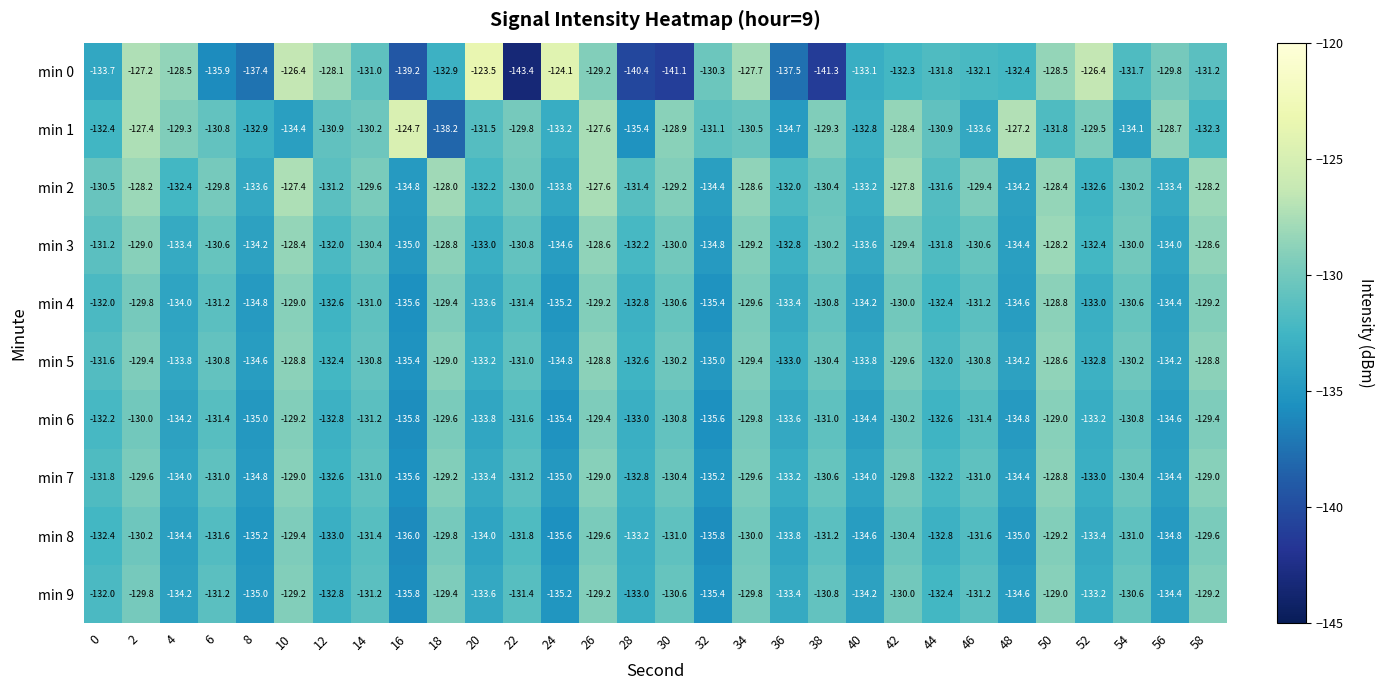

What is the difference between the second highest and second lowest values in the min 3 series?

6.4